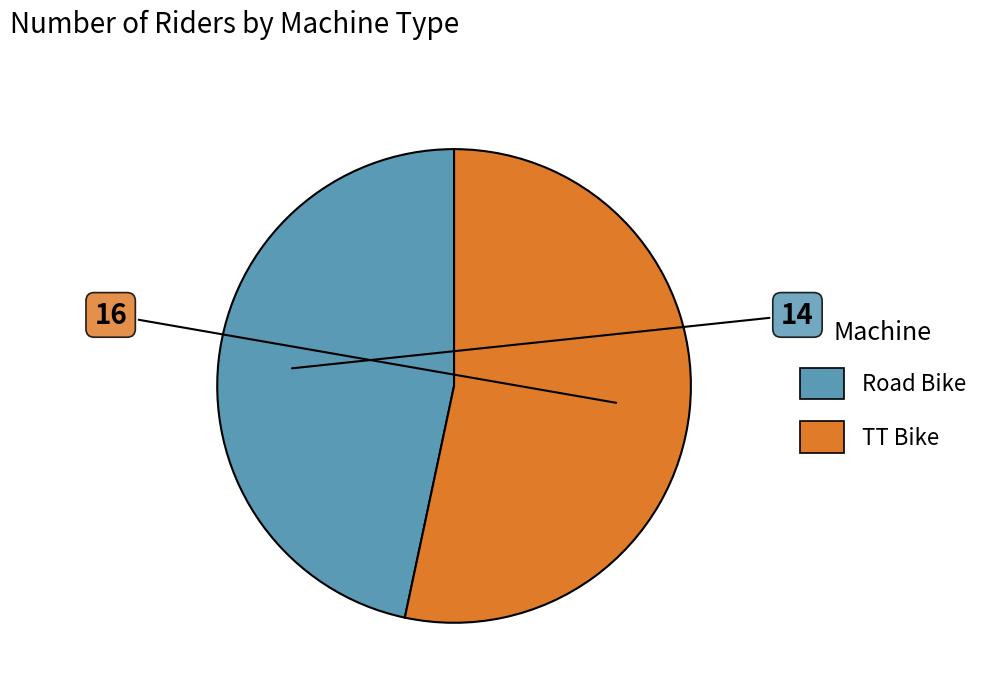

Is there any slice that represents more than half of the pie?

Yes